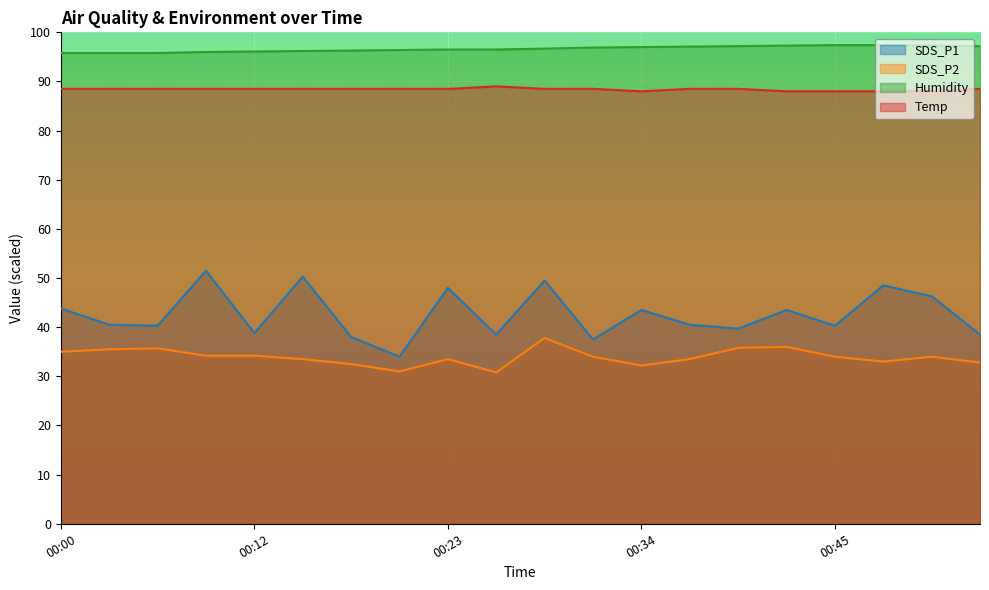

List the series in order of their peak value, lowest first.

SDS_P2, SDS_P1, Temp, Humidity